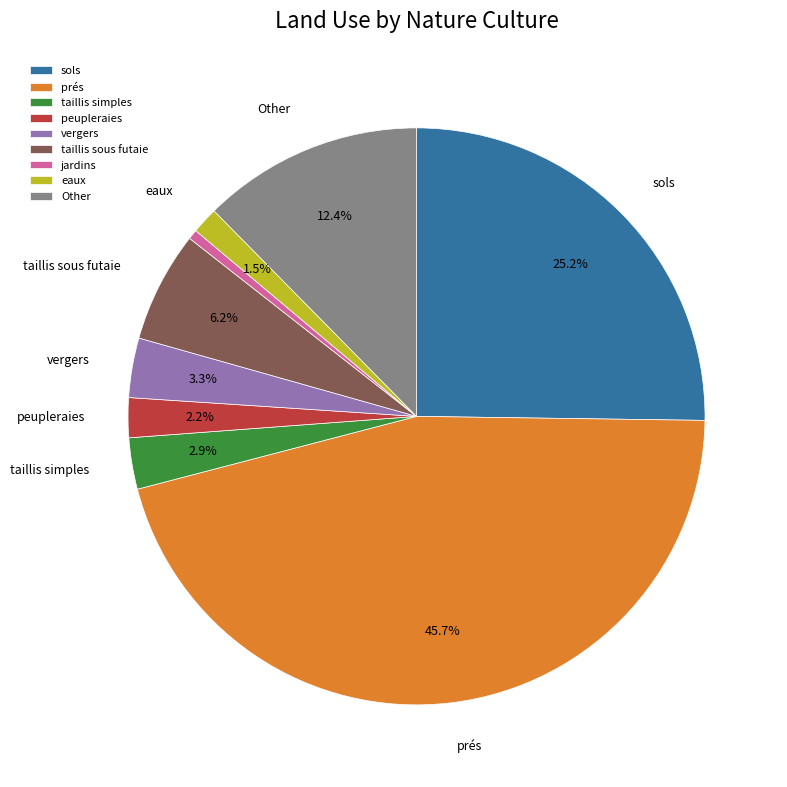

To the nearest percent, what is the difference between the Other and jardins slice percentages?

12%